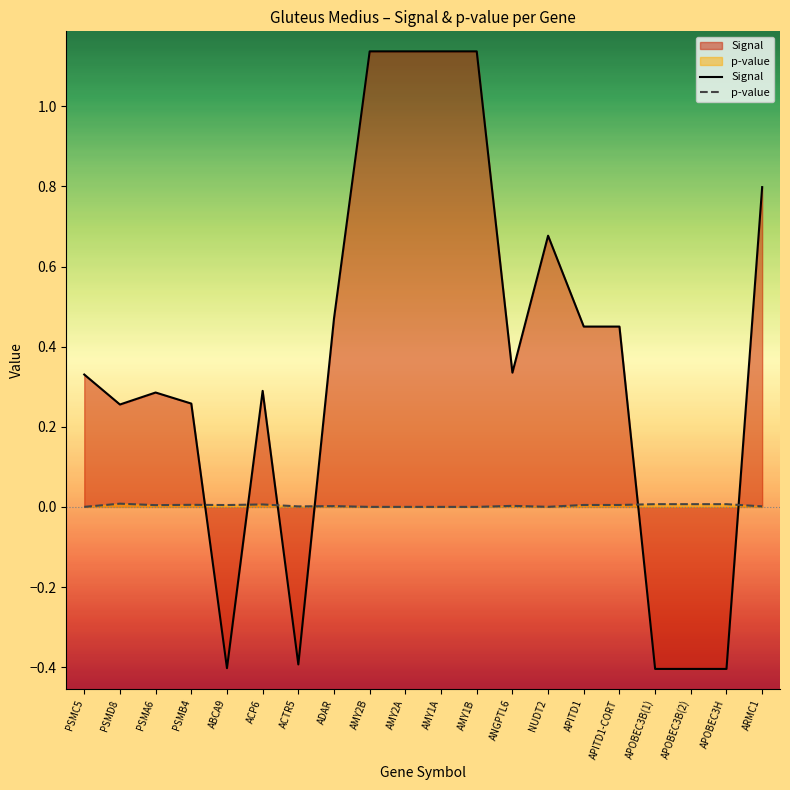

After their last crossing, which series has the higher values: Signal or p-value?

Signal